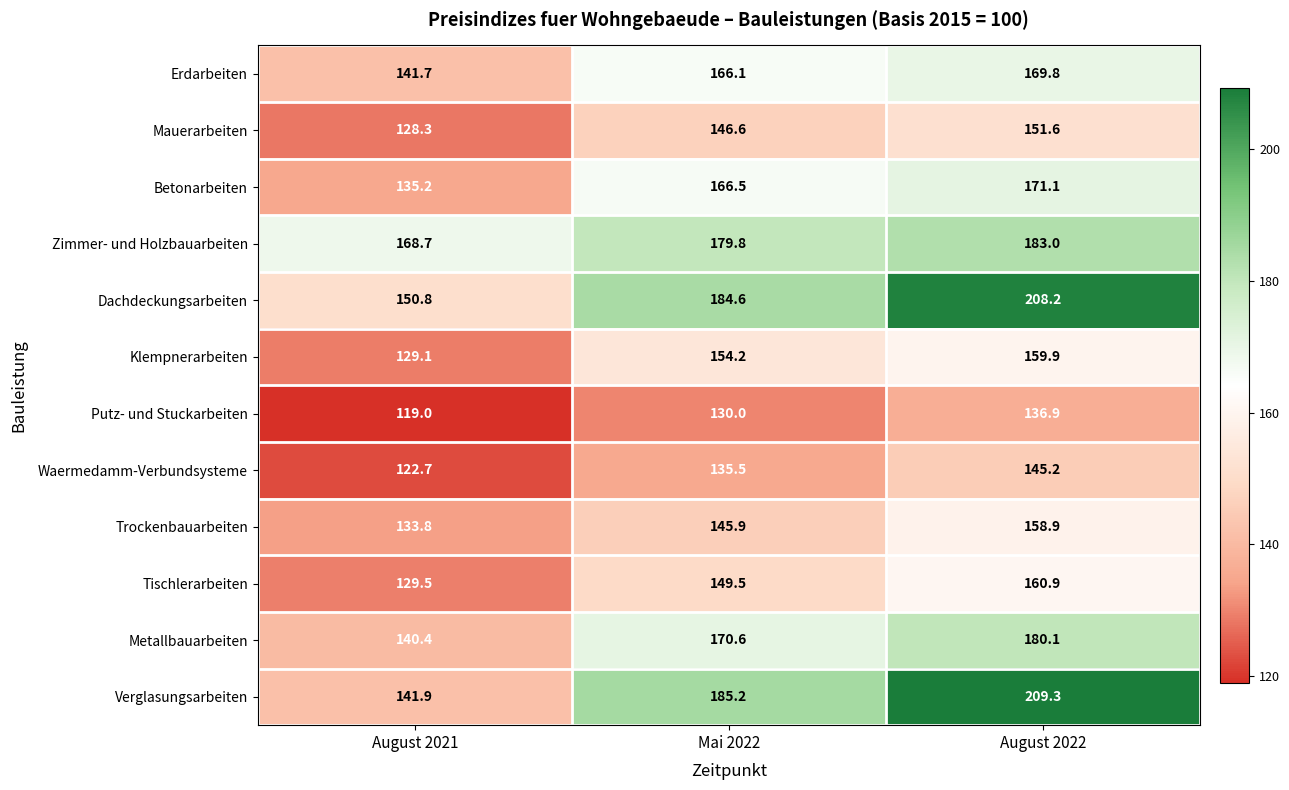

Count the number of data series in this chart.

12